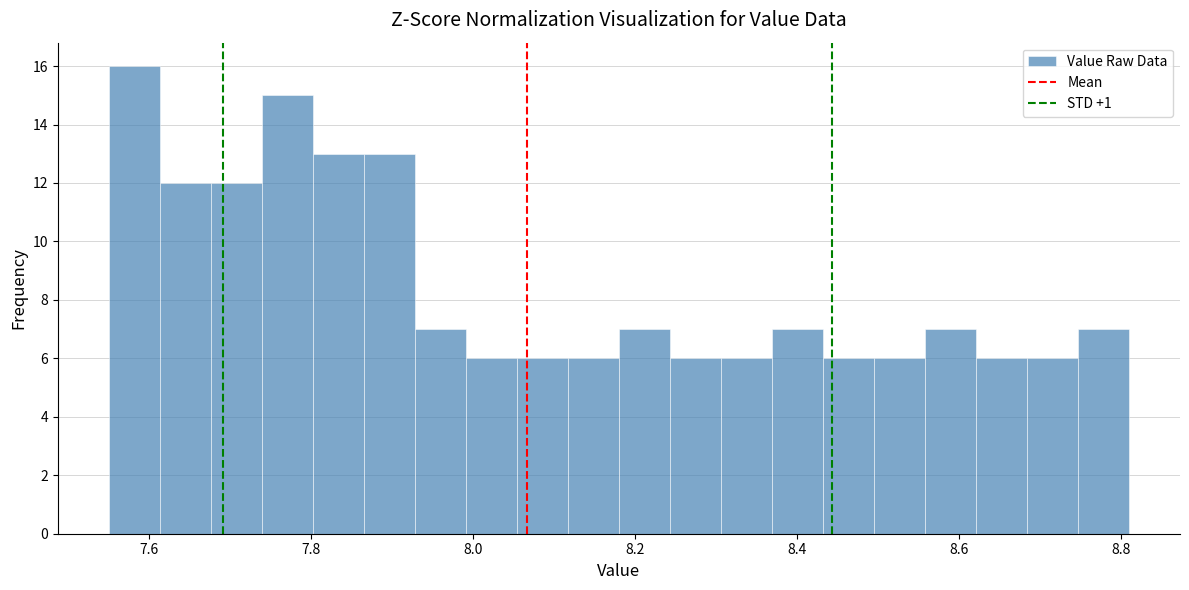

Around what value on the x-axis is the tallest bar? Give the approximate position of its centre, as read against the axis.

7.58